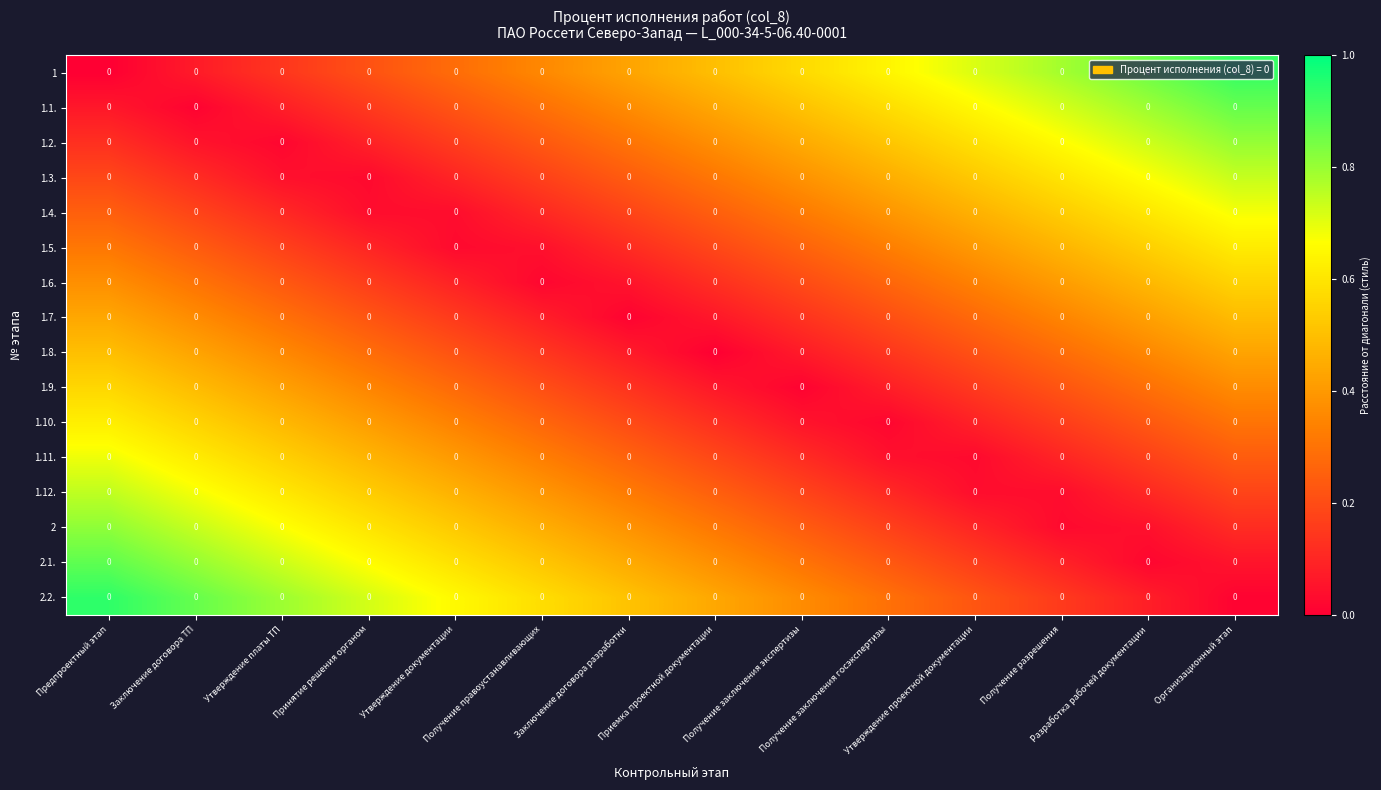

Count the number of categories in the chart.

14